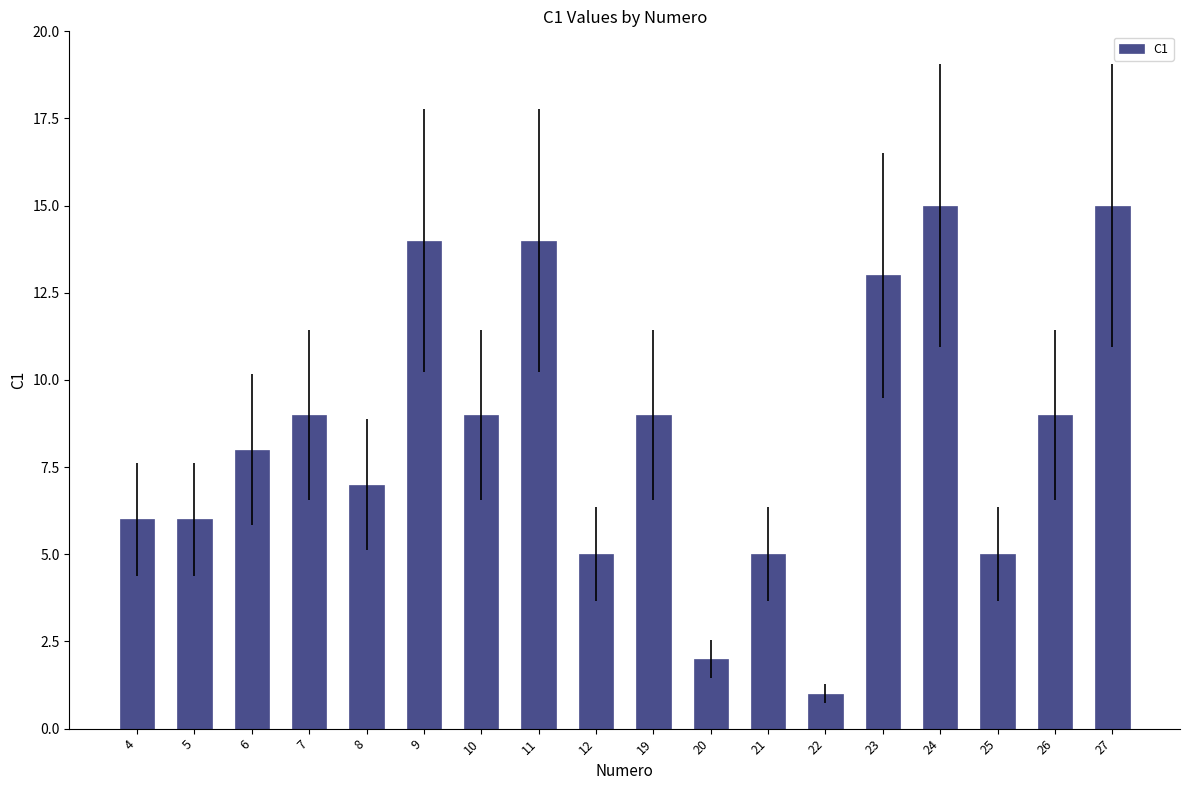

At which category does the chart reach its minimum across all series?

22